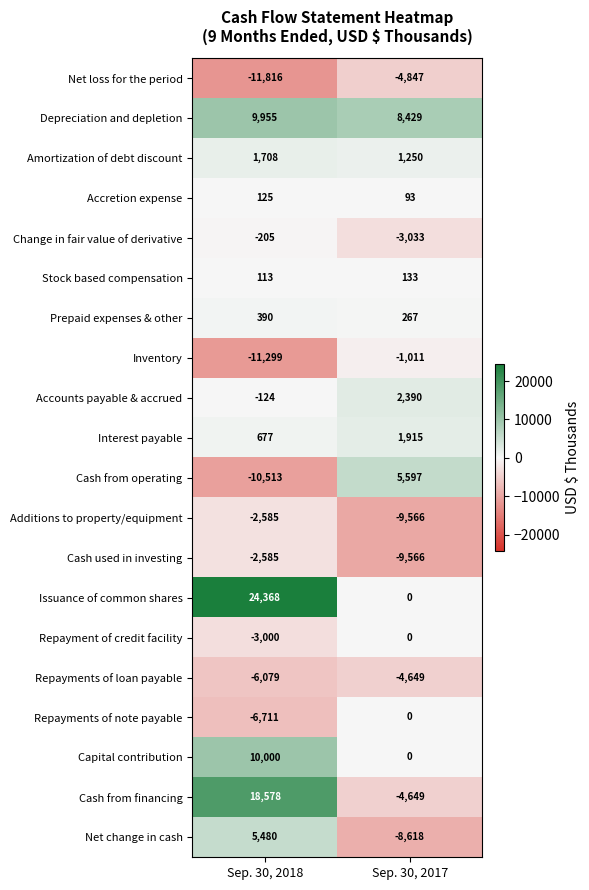

How many categories are shown in the chart?

2